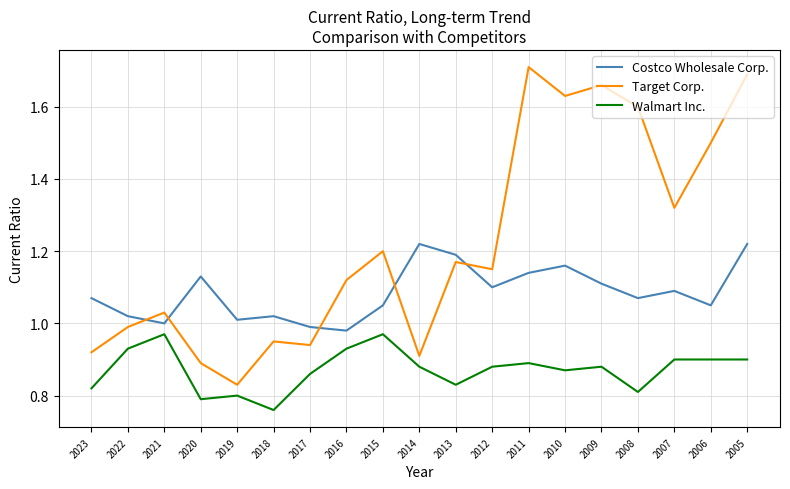

At which label does Walmart Inc. reach its minimum?

2018